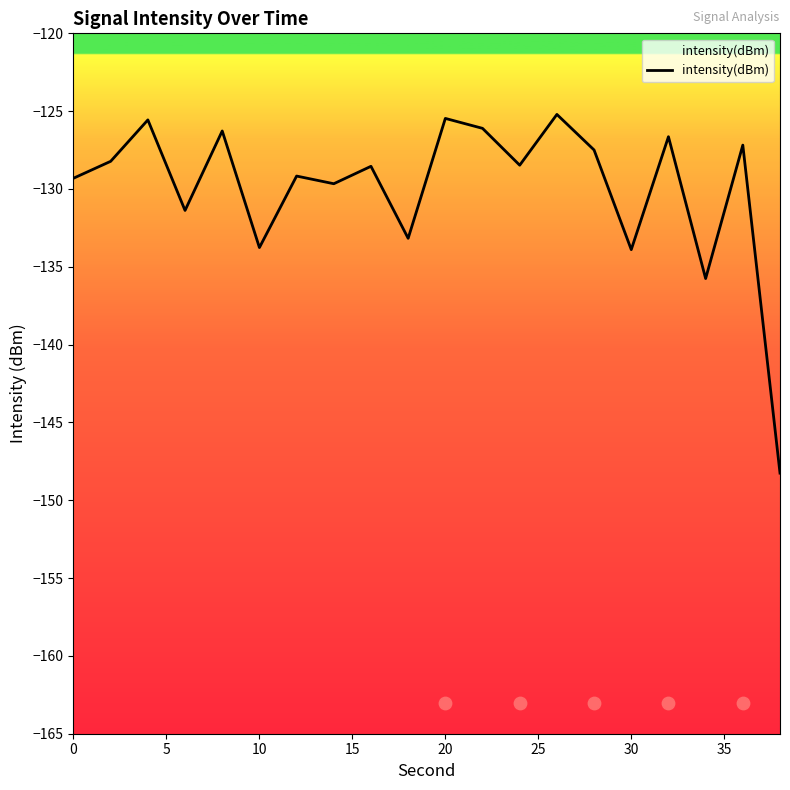

True or false: intensity(dBm) has a value of -133.9 at 30.

True